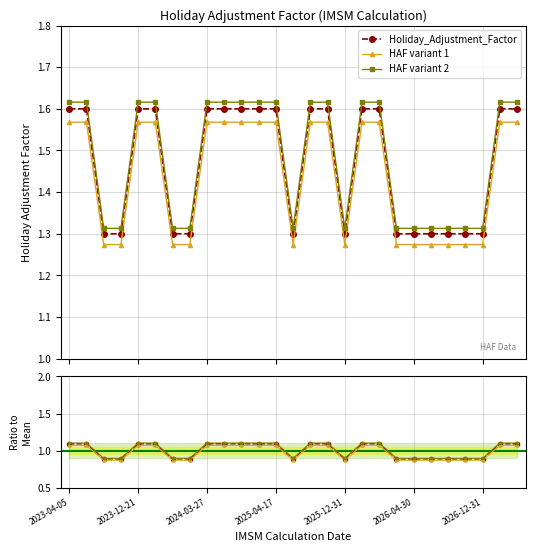

At which category is the sum across all series the highest?

2023-04-05